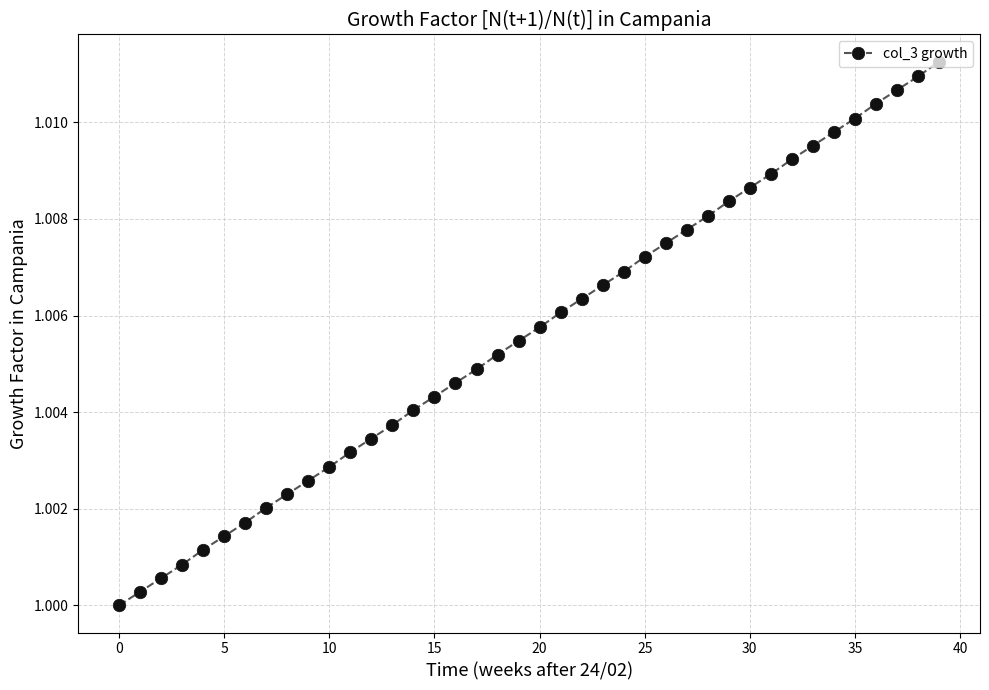

How many lines are shown in the chart?

1